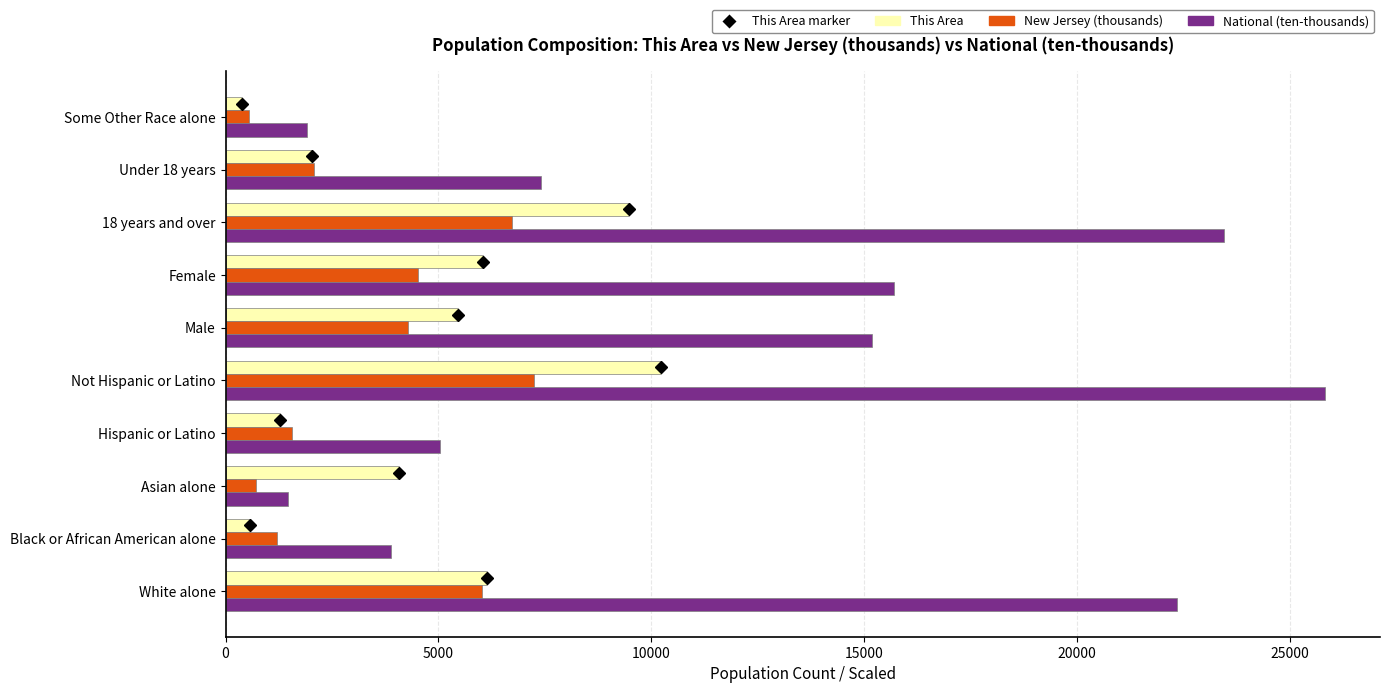

How many distinct data groups are displayed?

3